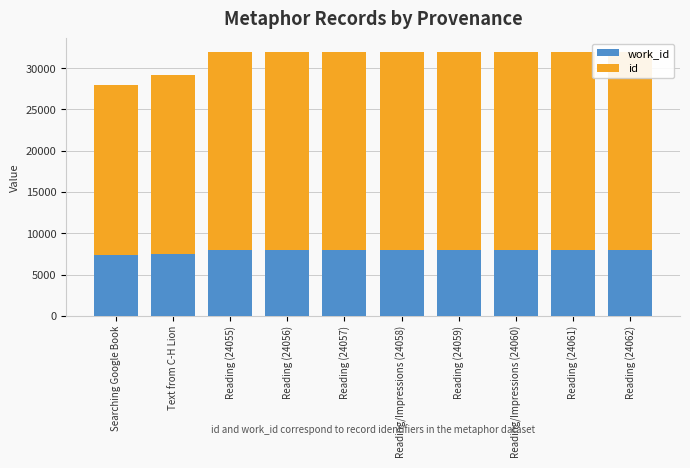

The work_id series shows 7938 at Reading (24061). True or false?

True